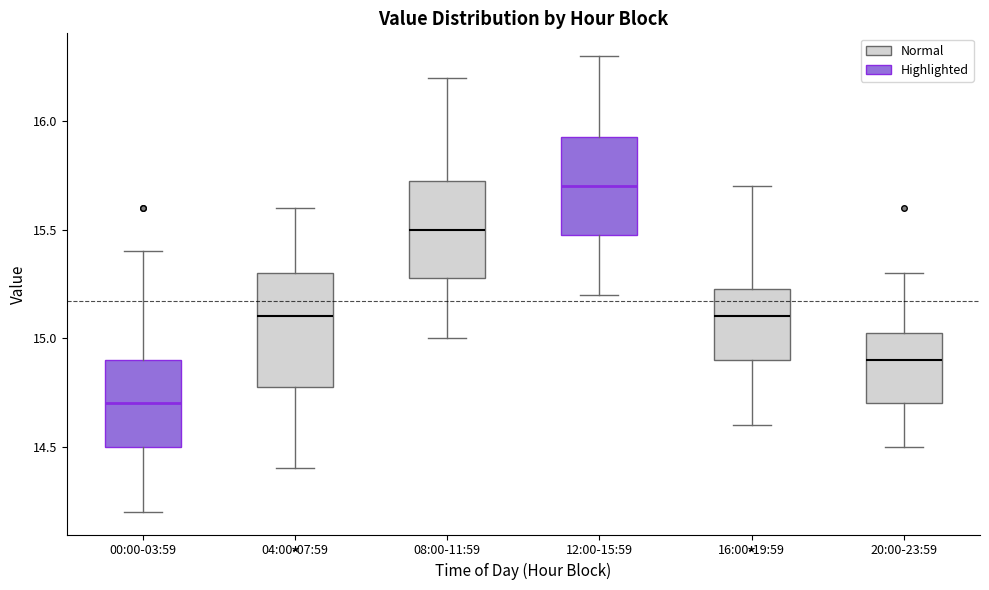

Where is the lower edge of the box for 12:00-15:59 on the y-axis? The values are not printed on the chart, so give them approximately, as read against the axis.

15.50